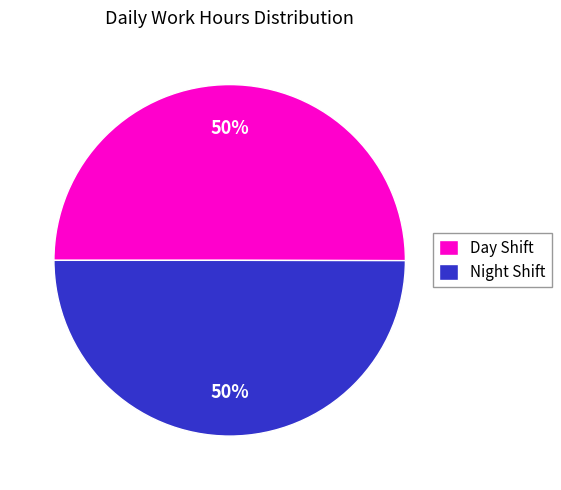

Is it true that Day Shift is 50% of the pie?

True